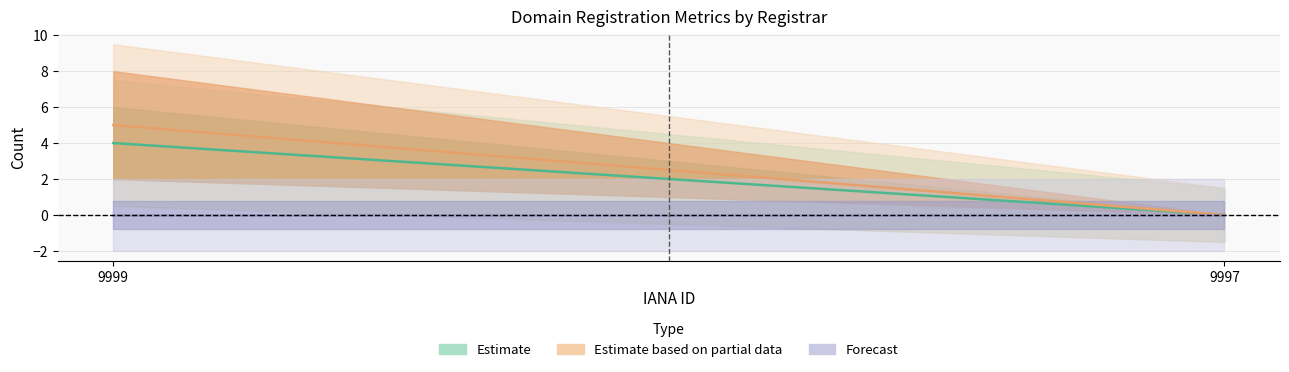

What is the sum of all total-domains values?

6